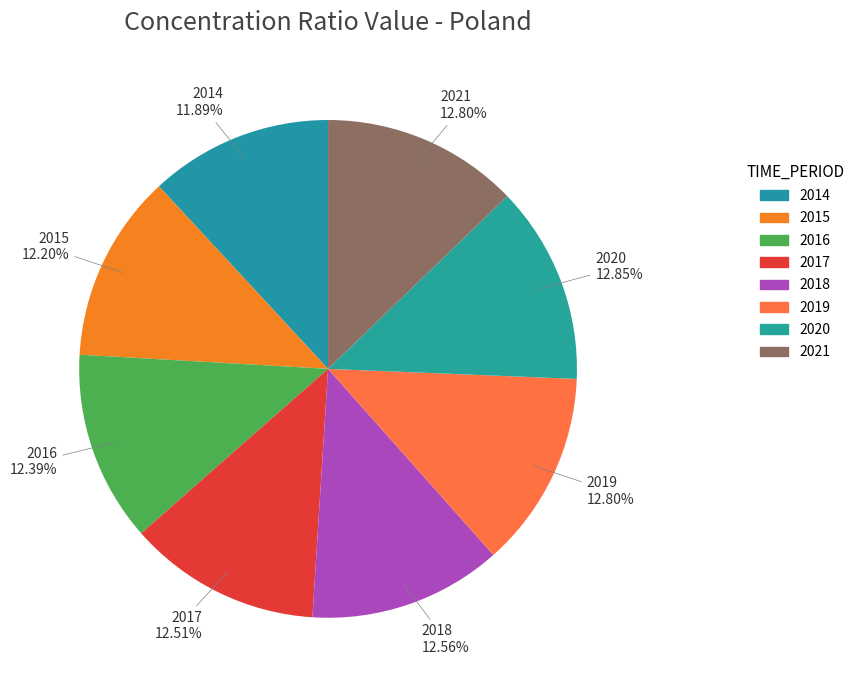

True or false: 2016 accounts for 12% of the total.

True